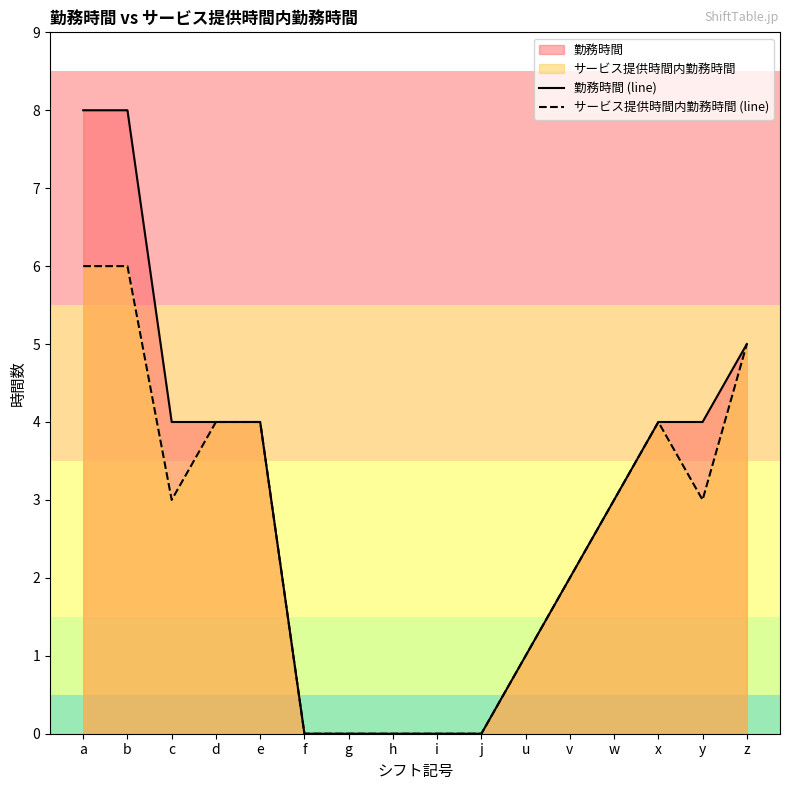

At which category does the chart reach its peak across all series?

a